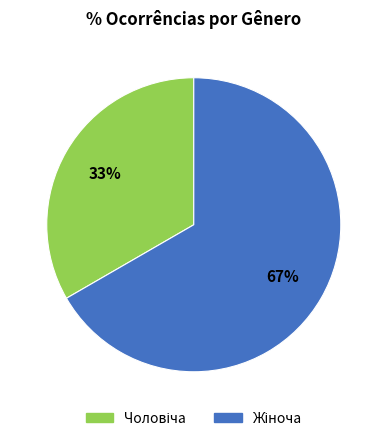

Is there a majority slice in this chart?

Yes